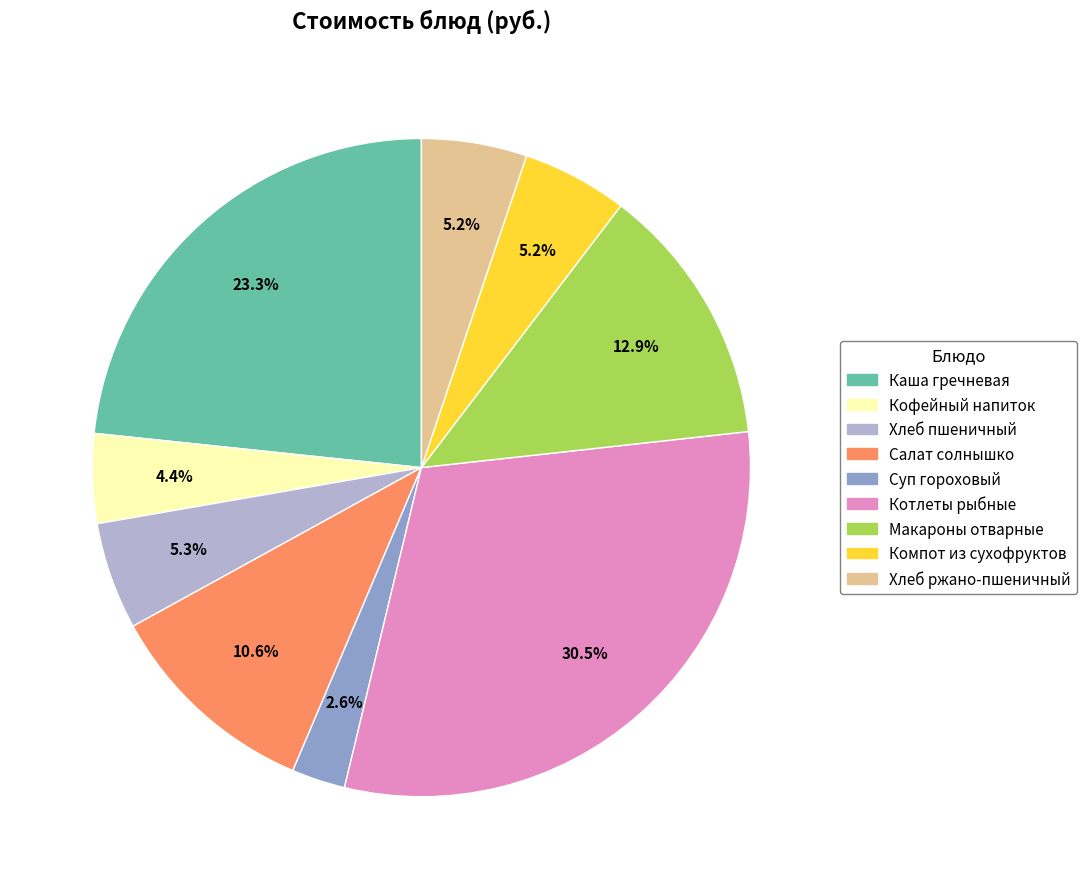

Which slice is the largest?

Котлеты рыбные